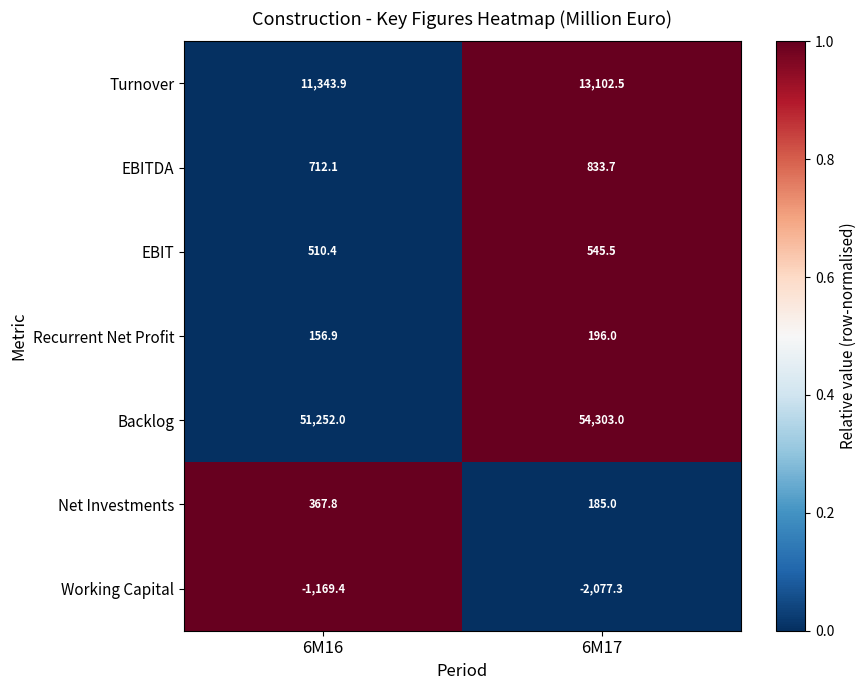

Count the number of data series in this chart.

7